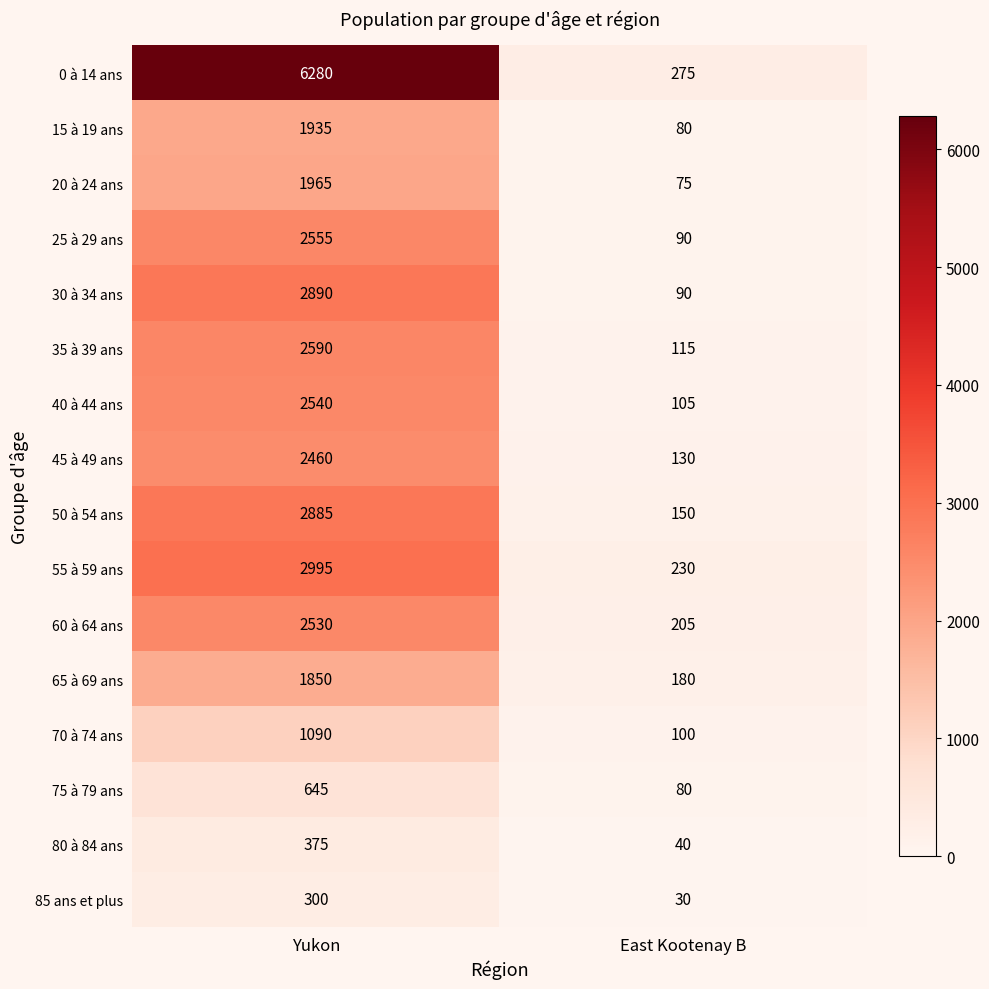

List the series in order of their peak value, highest first.

0 à 14 ans, 55 à 59 ans, 30 à 34 ans, 50 à 54 ans, 35 à 39 ans, 25 à 29 ans, 40 à 44 ans, 60 à 64 ans, 45 à 49 ans, 20 à 24 ans, 15 à 19 ans, 65 à 69 ans, 70 à 74 ans, 75 à 79 ans, 80 à 84 ans, 85 ans et plus